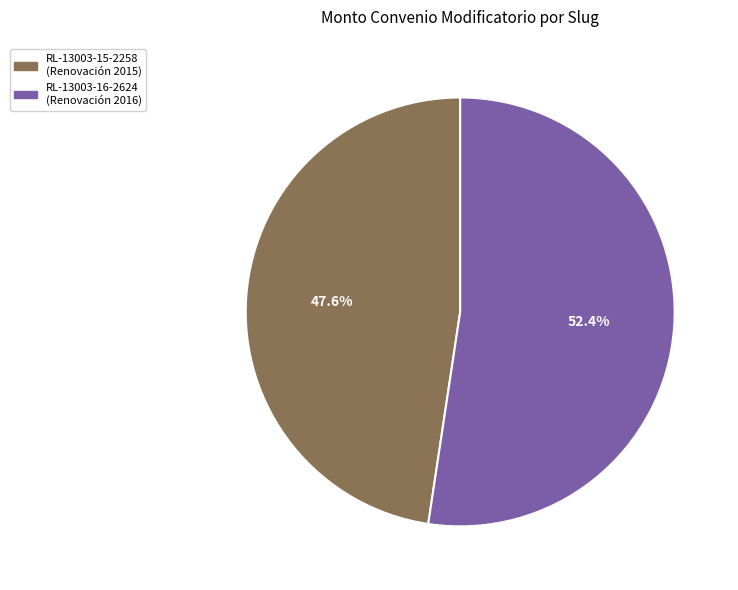

Is there a majority slice in this chart?

Yes